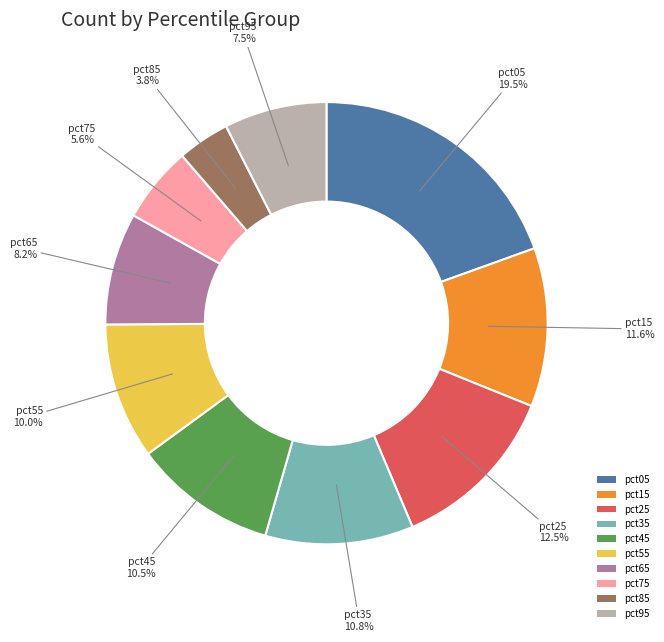

Which has a higher value, pct65 or pct15?

pct15